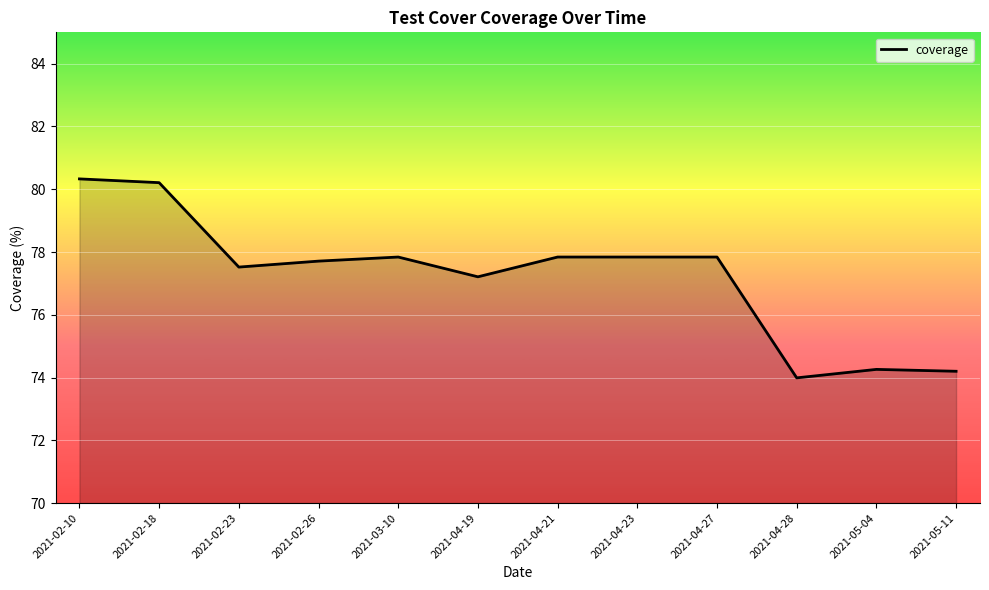

What position from the left is 2021-02-18?

2